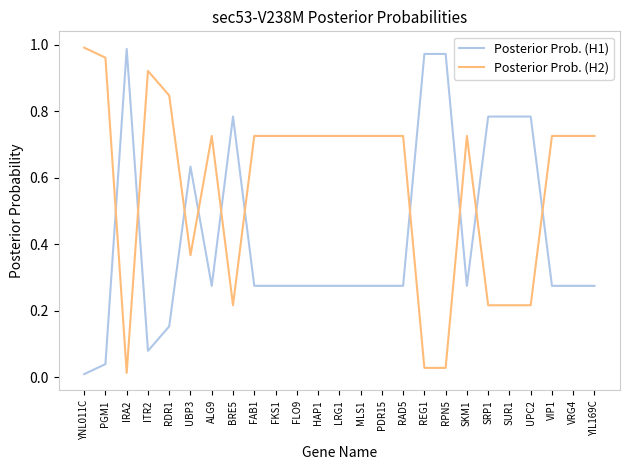

List the series in order of their overall mean, highest first.

Posterior Prob. (H2), Posterior Prob. (H1)